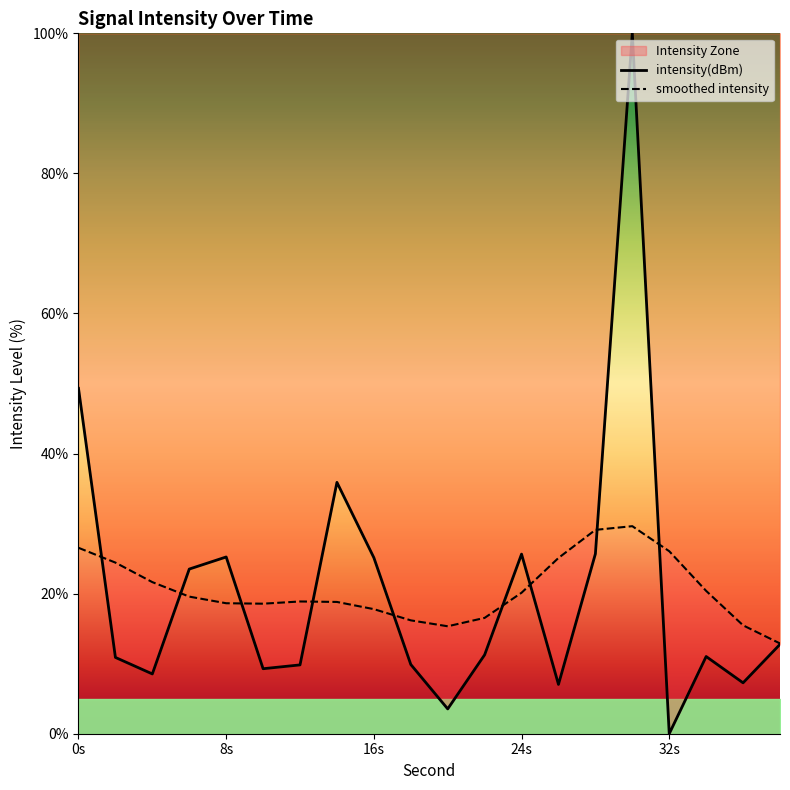

Is this an area chart (filled region under the line)?

No